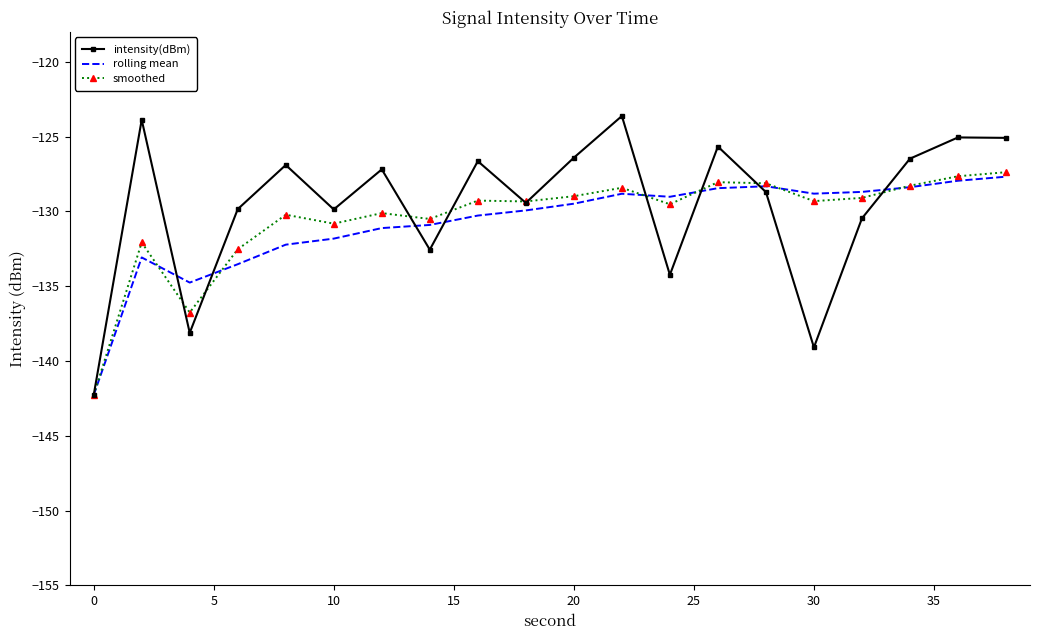

Which series has the widest spread of values?

intensity(dBm)